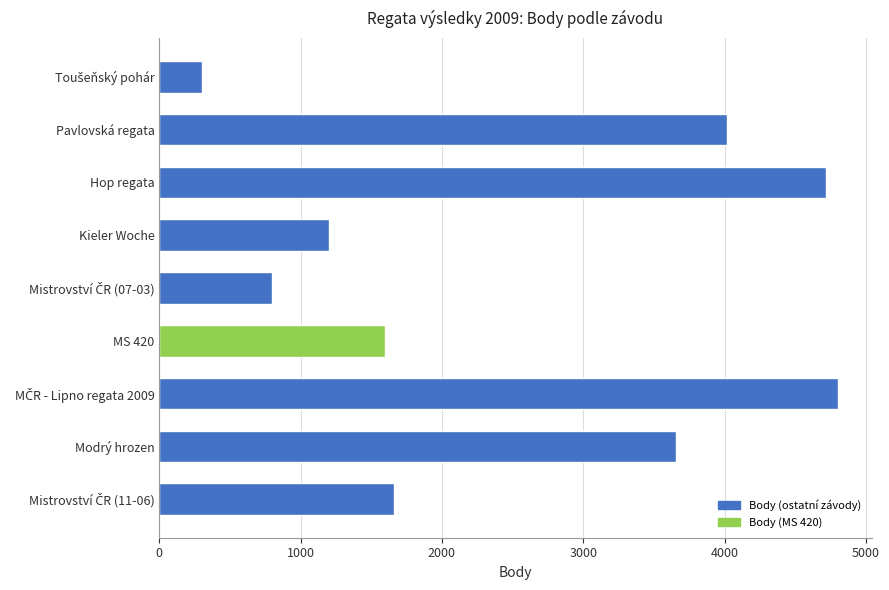

What is the smallest value displayed?

303